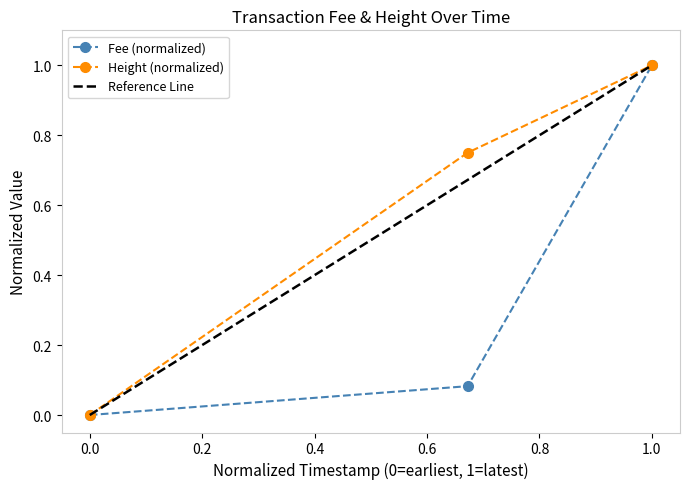

What is the difference between the second highest and minimum values?

0.1